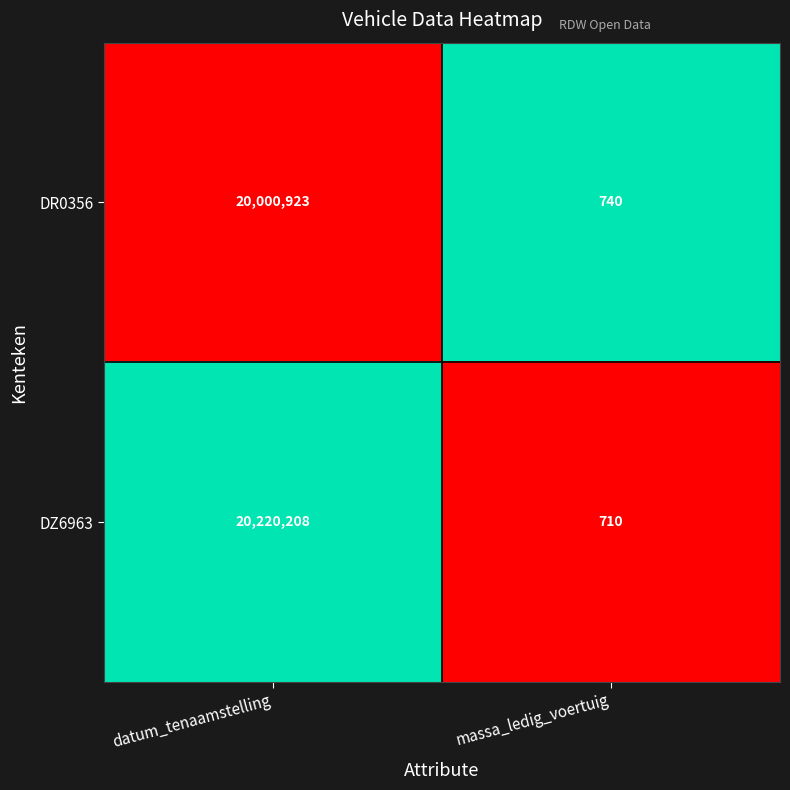

Which series has the largest total across all categories?

DZ6963